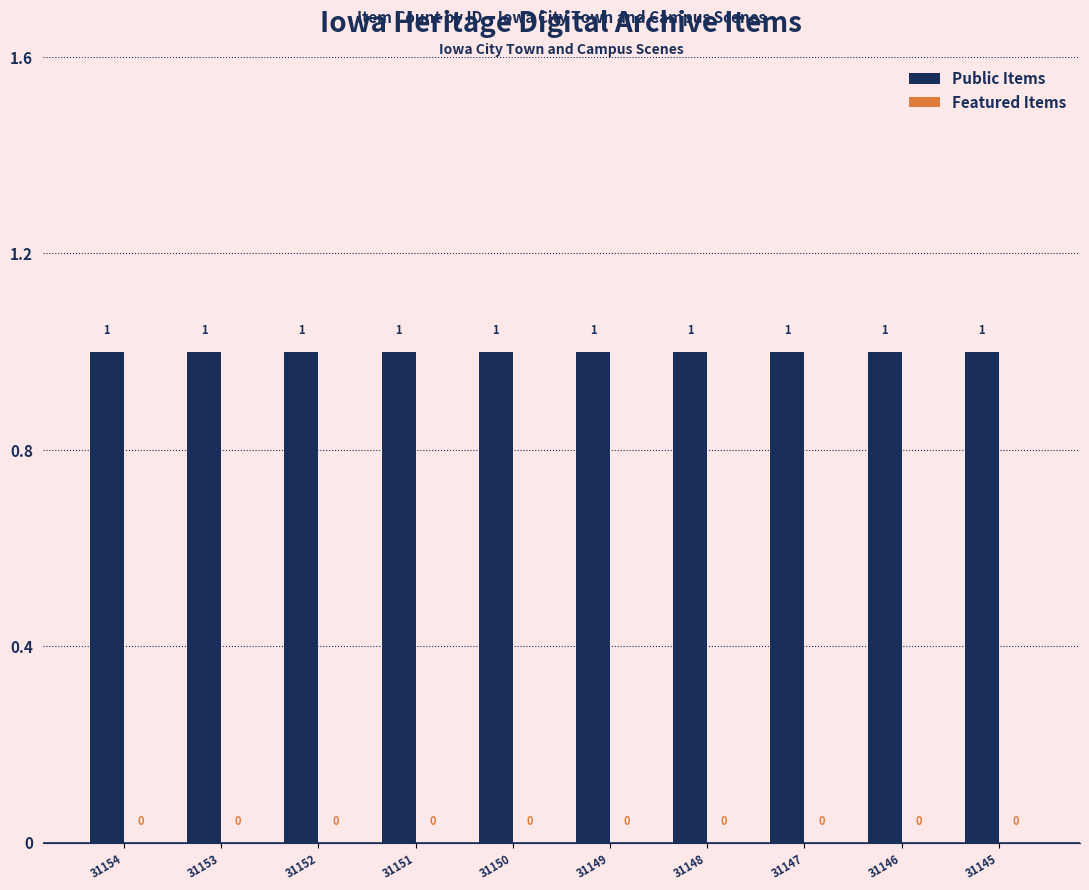

How many bars are there in each group?

2